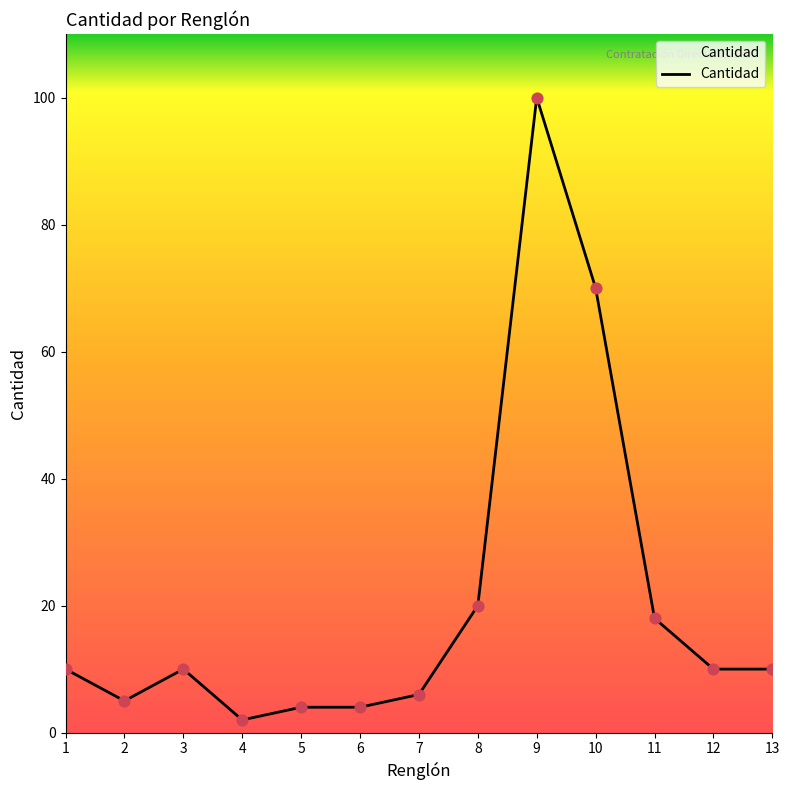

Between 7 and 13, which is larger?

13